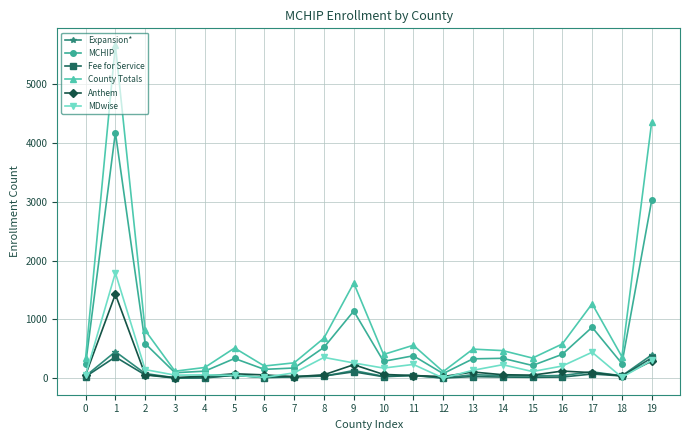

True or false: Anthem and County Totals intersect in this chart.

False